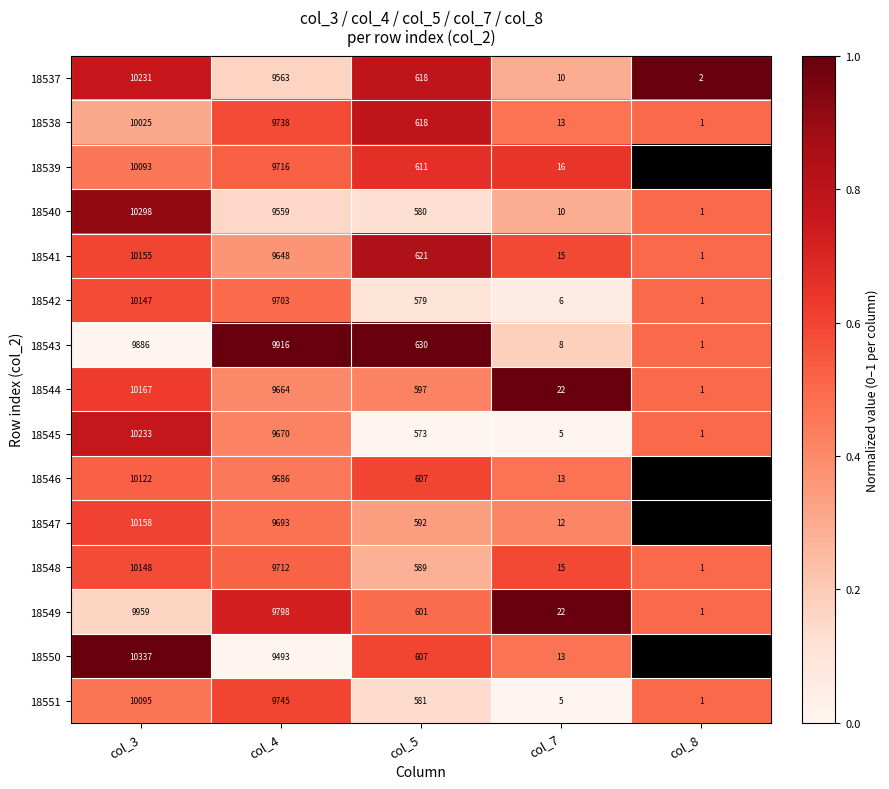

What is the sum of all 18538 values?

20395